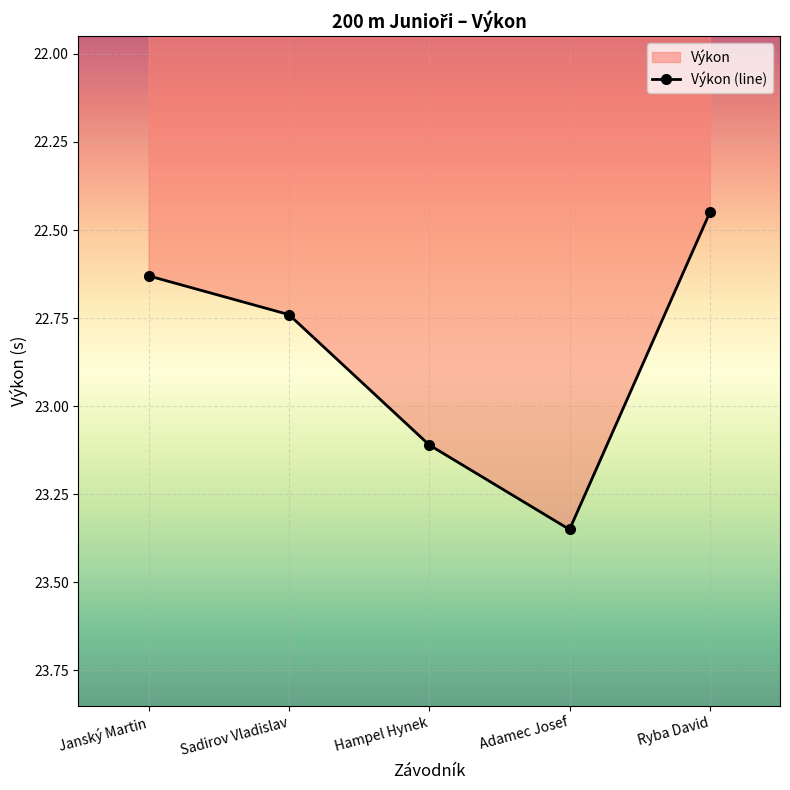

True or false: there are more than 1 points higher than both neighbors.

False